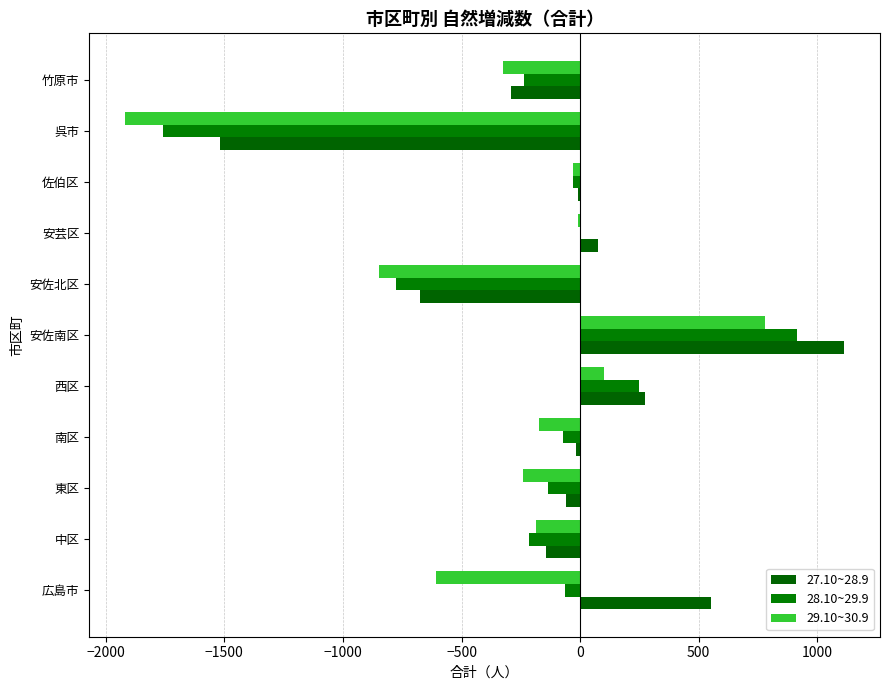

How many values in the 28.10~29.9 series exceed -72?

5